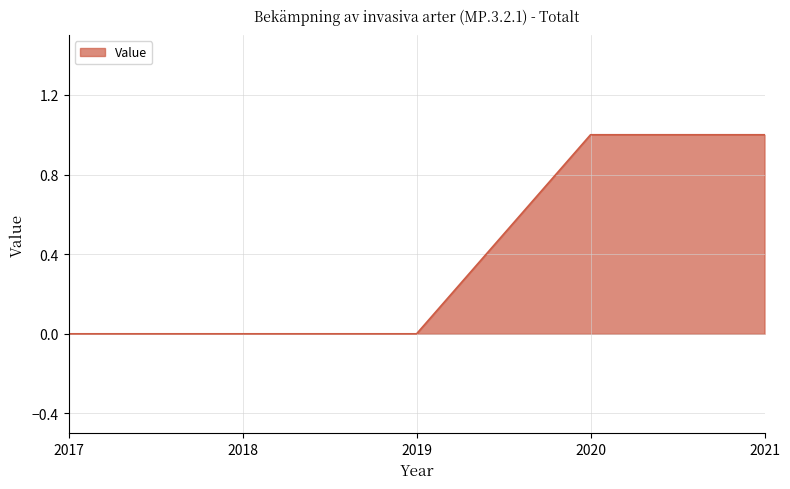

The value at 2021 is 1. True or false?

True